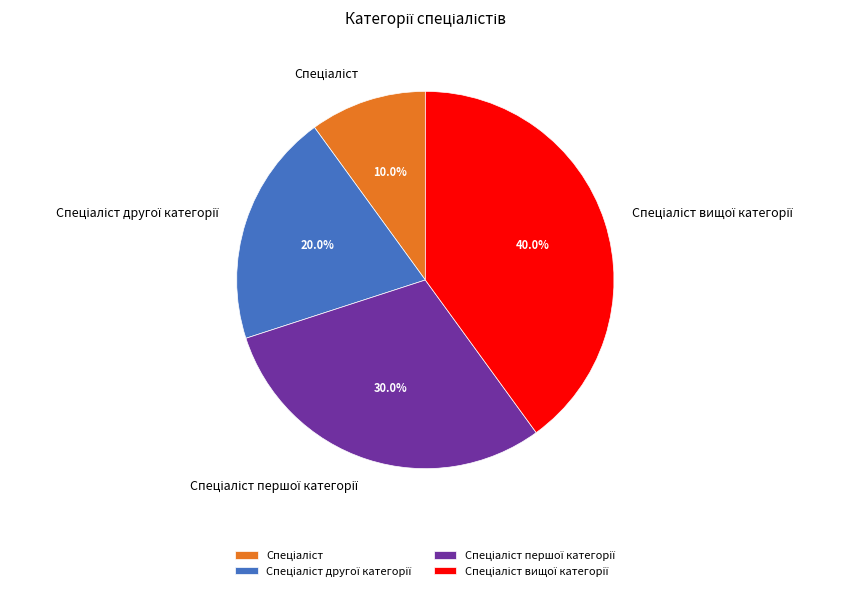

Is there any slice that represents more than half of the pie?

No